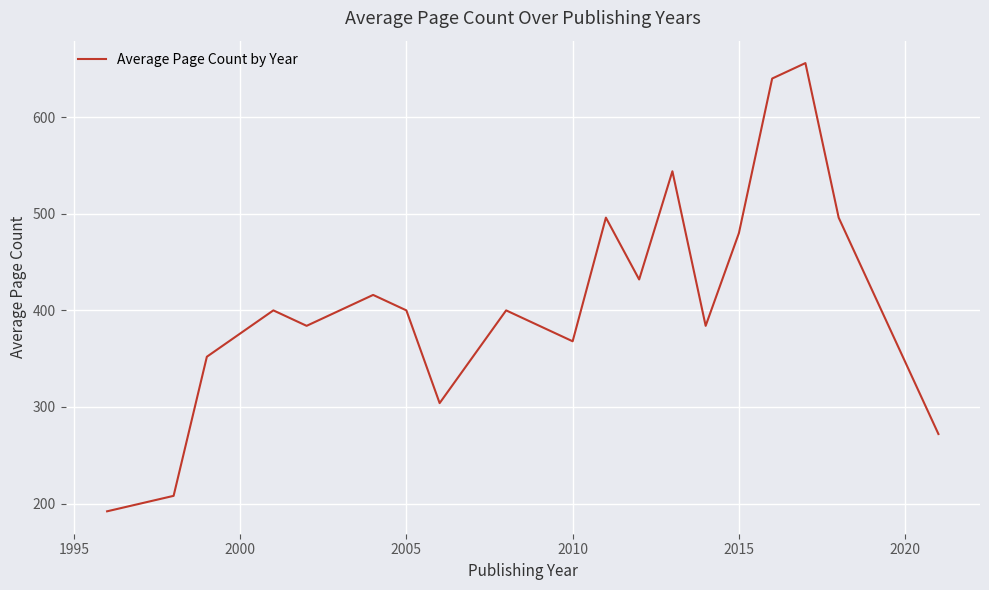

What is the greatest value displayed?

656